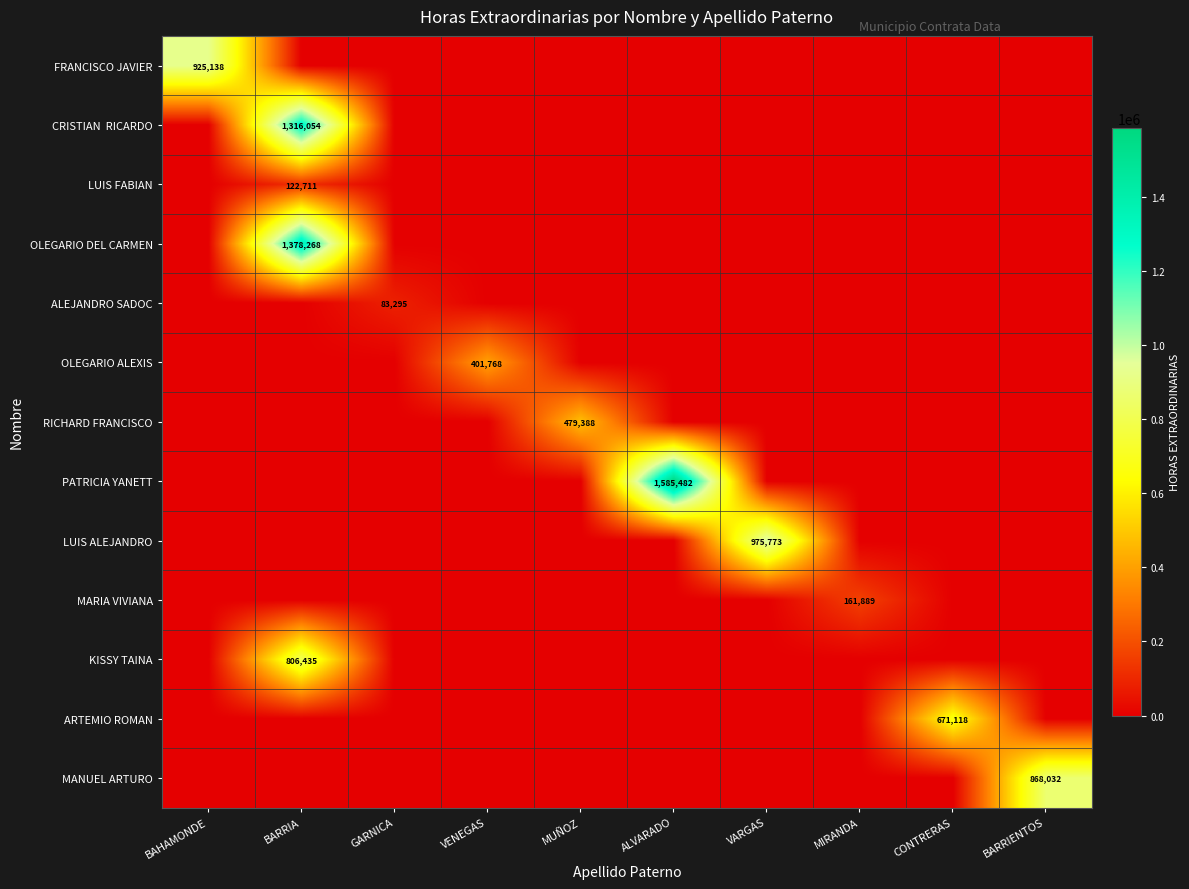

Rank the series by their maximum value, from lowest to highest.

ALEJANDRO SADOC, LUIS FABIAN, MARIA VIVIANA, OLEGARIO ALEXIS, RICHARD FRANCISCO, ARTEMIO ROMAN, KISSY TAINA, MANUEL ARTURO, FRANCISCO JAVIER, LUIS ALEJANDRO, CRISTIAN RICARDO, OLEGARIO DEL CARMEN, PATRICIA YANETT